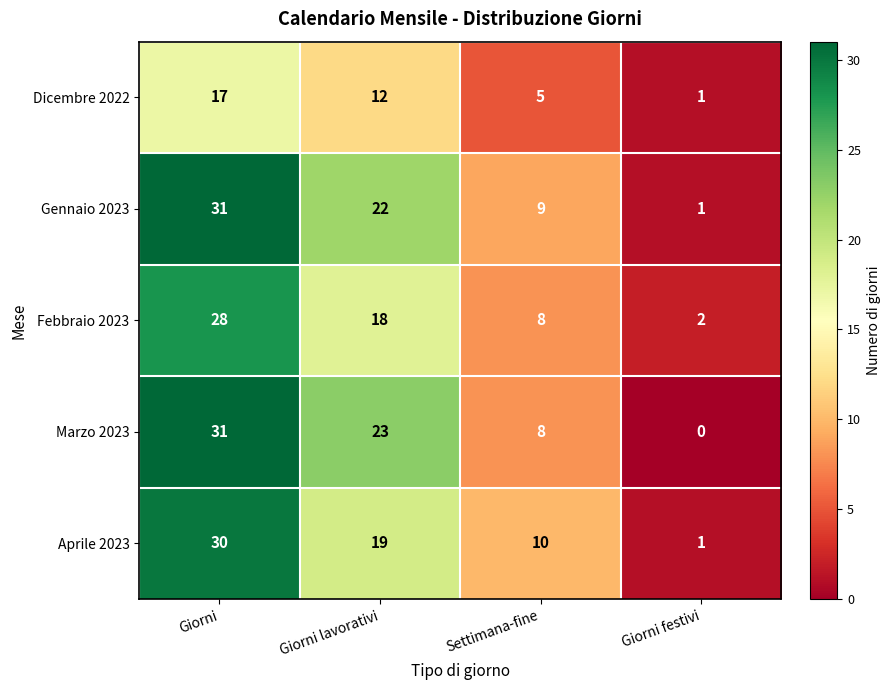

What is the spread (max minus min) of values at Giorni?

14